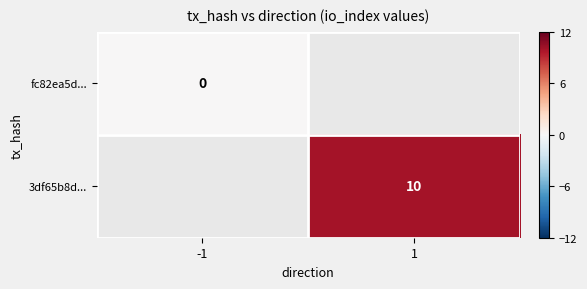

The value of 3df65b8d... at 1 is 3. True or false?

False